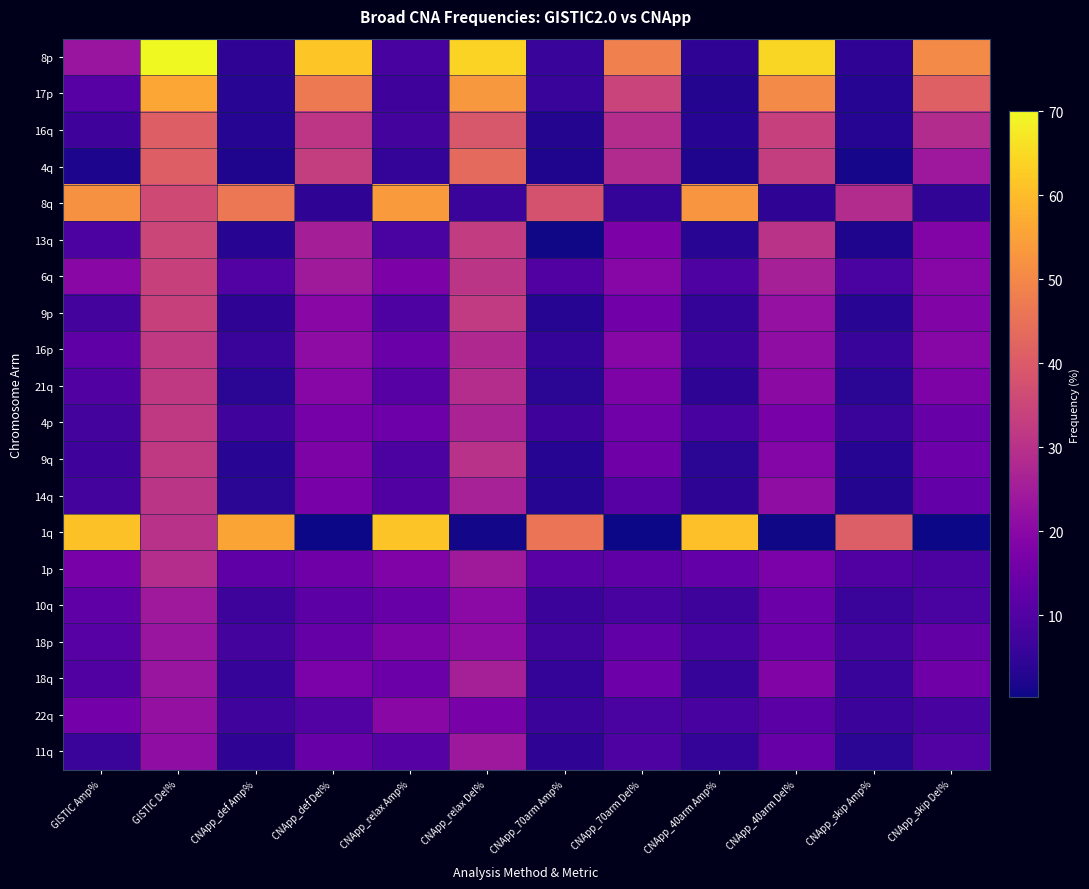

Reading left to right, extract all data points from this chart.

8p: GISTIC Amp%=23.0	GISTIC Del%=70.0	CNApp_def Amp%=4.6	CNApp_def Del%=61.6	CNApp_relax Amp%=8.4	CNApp_relax Del%=63.8	CNApp_70arm Amp%=6.0	CNApp_70arm Del%=48.4	CNApp_40arm Amp%=4.6	CNApp_40arm Del%=64.3	CNApp_skip Amp%=4.6	CNApp_skip Del%=50.5
17p: GISTIC Amp%=11.0	GISTIC Del%=56.0	CNApp_def Amp%=3.8	CNApp_def Del%=47.0	CNApp_relax Amp%=7.0	CNApp_relax Del%=53.2	CNApp_70arm Amp%=6.0	CNApp_70arm Del%=34.3	CNApp_40arm Amp%=3.0	CNApp_40arm Del%=50.5	CNApp_skip Amp%=3.2	CNApp_skip Del%=41.4
16q: GISTIC Amp%=7.0	GISTIC Del%=41.0	CNApp_def Amp%=3.2	CNApp_def Del%=31.1	CNApp_relax Amp%=8.1	CNApp_relax Del%=39.2	CNApp_70arm Amp%=3.0	CNApp_70arm Del%=28.9	CNApp_40arm Amp%=3.5	CNApp_40arm Del%=33.5	CNApp_skip Amp%=3.2	CNApp_skip Del%=28.6
4q: GISTIC Amp%=2.0	GISTIC Del%=41.0	CNApp_def Amp%=2.4	CNApp_def Del%=33.0	CNApp_relax Amp%=5.1	CNApp_relax Del%=43.5	CNApp_70arm Amp%=2.4	CNApp_70arm Del%=28.4	CNApp_40arm Amp%=2.4	CNApp_40arm Del%=33.0	CNApp_skip Amp%=1.4	CNApp_skip Del%=23.8
8q: GISTIC Amp%=52.0	GISTIC Del%=36.0	CNApp_def Amp%=46.5	CNApp_def Del%=4.6	CNApp_relax Amp%=53.8	CNApp_relax Del%=6.2	CNApp_70arm Amp%=38.1	CNApp_70arm Del%=5.1	CNApp_40arm Amp%=52.7	CNApp_40arm Del%=4.6	CNApp_skip Amp%=28.6	CNApp_skip Del%=4.9
13q: GISTIC Amp%=9.0	GISTIC Del%=35.0	CNApp_def Amp%=3.5	CNApp_def Del%=25.4	CNApp_relax Amp%=8.9	CNApp_relax Del%=32.4	CNApp_70arm Amp%=0.8	CNApp_70arm Del%=17.6	CNApp_40arm Amp%=3.8	CNApp_40arm Del%=30.3	CNApp_skip Amp%=2.4	CNApp_skip Del%=18.6
6q: GISTIC Amp%=20.0	GISTIC Del%=34.0	CNApp_def Amp%=10.3	CNApp_def Del%=24.3	CNApp_relax Amp%=17.6	CNApp_relax Del%=30.8	CNApp_70arm Amp%=10.0	CNApp_70arm Del%=19.5	CNApp_40arm Amp%=9.7	CNApp_40arm Del%=25.7	CNApp_skip Amp%=8.9	CNApp_skip Del%=19.5
9p: GISTIC Amp%=8.0	GISTIC Del%=34.0	CNApp_def Amp%=4.6	CNApp_def Del%=20.0	CNApp_relax Amp%=9.5	CNApp_relax Del%=32.2	CNApp_70arm Amp%=3.2	CNApp_70arm Del%=15.7	CNApp_40arm Amp%=5.1	CNApp_40arm Del%=22.2	CNApp_skip Amp%=3.8	CNApp_skip Del%=18.4
16p: GISTIC Amp%=12.0	GISTIC Del%=32.0	CNApp_def Amp%=6.2	CNApp_def Del%=20.8	CNApp_relax Amp%=14.3	CNApp_relax Del%=27.8	CNApp_70arm Amp%=5.4	CNApp_70arm Del%=19.5	CNApp_40arm Amp%=6.8	CNApp_40arm Del%=21.1	CNApp_skip Amp%=6.0	CNApp_skip Del%=19.5
21q: GISTIC Amp%=10.0	GISTIC Del%=32.0	CNApp_def Amp%=4.0	CNApp_def Del%=19.5	CNApp_relax Amp%=11.1	CNApp_relax Del%=28.9	CNApp_70arm Amp%=4.0	CNApp_70arm Del%=17.8	CNApp_40arm Amp%=4.3	CNApp_40arm Del%=20.5	CNApp_skip Amp%=4.0	CNApp_skip Del%=17.8
4p: GISTIC Amp%=8.0	GISTIC Del%=32.0	CNApp_def Amp%=7.3	CNApp_def Del%=16.5	CNApp_relax Amp%=14.9	CNApp_relax Del%=26.5	CNApp_70arm Amp%=7.0	CNApp_70arm Del%=15.4	CNApp_40arm Amp%=8.4	CNApp_40arm Del%=17.0	CNApp_skip Amp%=6.2	CNApp_skip Del%=14.1
9q: GISTIC Amp%=7.0	GISTIC Del%=32.0	CNApp_def Amp%=3.8	CNApp_def Del%=17.8	CNApp_relax Amp%=9.2	CNApp_relax Del%=30.0	CNApp_70arm Amp%=3.2	CNApp_70arm Del%=15.1	CNApp_40arm Amp%=4.0	CNApp_40arm Del%=19.2	CNApp_skip Amp%=3.2	CNApp_skip Del%=14.9
14q: GISTIC Amp%=8.0	GISTIC Del%=31.0	CNApp_def Amp%=4.0	CNApp_def Del%=17.0	CNApp_relax Amp%=10.0	CNApp_relax Del%=25.9	CNApp_70arm Amp%=3.2	CNApp_70arm Del%=11.1	CNApp_40arm Amp%=4.3	CNApp_40arm Del%=21.1	CNApp_skip Amp%=3.0	CNApp_skip Del%=13.2
1q: GISTIC Amp%=61.0	GISTIC Del%=30.0	CNApp_def Amp%=55.7	CNApp_def Del%=0.3	CNApp_relax Amp%=61.4	CNApp_relax Del%=1.1	CNApp_70arm Amp%=46.0	CNApp_70arm Del%=0.3	CNApp_40arm Amp%=60.5	CNApp_40arm Del%=0.8	CNApp_skip Amp%=40.8	CNApp_skip Del%=0.3
1p: GISTIC Amp%=17.0	GISTIC Del%=29.0	CNApp_def Amp%=12.2	CNApp_def Del%=15.1	CNApp_relax Amp%=18.1	CNApp_relax Del%=24.3	CNApp_70arm Amp%=11.3	CNApp_70arm Del%=12.2	CNApp_40arm Amp%=13.2	CNApp_40arm Del%=17.3	CNApp_skip Amp%=10.0	CNApp_skip Del%=9.2
10q: GISTIC Amp%=12.0	GISTIC Del%=24.0	CNApp_def Amp%=6.8	CNApp_def Del%=11.9	CNApp_relax Amp%=14.1	CNApp_relax Del%=20.3	CNApp_70arm Amp%=6.5	CNApp_70arm Del%=8.4	CNApp_40arm Amp%=6.8	CNApp_40arm Del%=14.6	CNApp_skip Amp%=6.2	CNApp_skip Del%=8.9
18p: GISTIC Amp%=11.0	GISTIC Del%=23.0	CNApp_def Amp%=8.1	CNApp_def Del%=13.5	CNApp_relax Amp%=17.8	CNApp_relax Del%=20.8	CNApp_70arm Amp%=7.6	CNApp_70arm Del%=12.7	CNApp_40arm Amp%=8.4	CNApp_40arm Del%=14.6	CNApp_skip Amp%=8.1	CNApp_skip Del%=13.0
18q: GISTIC Amp%=10.0	GISTIC Del%=23.0	CNApp_def Amp%=5.7	CNApp_def Del%=17.3	CNApp_relax Amp%=14.6	CNApp_relax Del%=25.7	CNApp_70arm Amp%=5.4	CNApp_70arm Del%=14.9	CNApp_40arm Amp%=5.7	CNApp_40arm Del%=18.4	CNApp_skip Amp%=6.0	CNApp_skip Del%=15.1
22q: GISTIC Amp%=16.0	GISTIC Del%=22.0	CNApp_def Amp%=7.3	CNApp_def Del%=10.3	CNApp_relax Amp%=20.0	CNApp_relax Del%=17.0	CNApp_70arm Amp%=6.5	CNApp_70arm Del%=8.9	CNApp_40arm Amp%=8.4	CNApp_40arm Del%=11.6	CNApp_skip Amp%=6.5	CNApp_skip Del%=8.4
11q: GISTIC Amp%=6.0	GISTIC Del%=21.0	CNApp_def Amp%=4.6	CNApp_def Del%=13.8	CNApp_relax Amp%=10.8	CNApp_relax Del%=23.8	CNApp_70arm Amp%=4.6	CNApp_70arm Del%=9.5	CNApp_40arm Amp%=5.4	CNApp_40arm Del%=14.1	CNApp_skip Amp%=4.0	CNApp_skip Del%=10.3